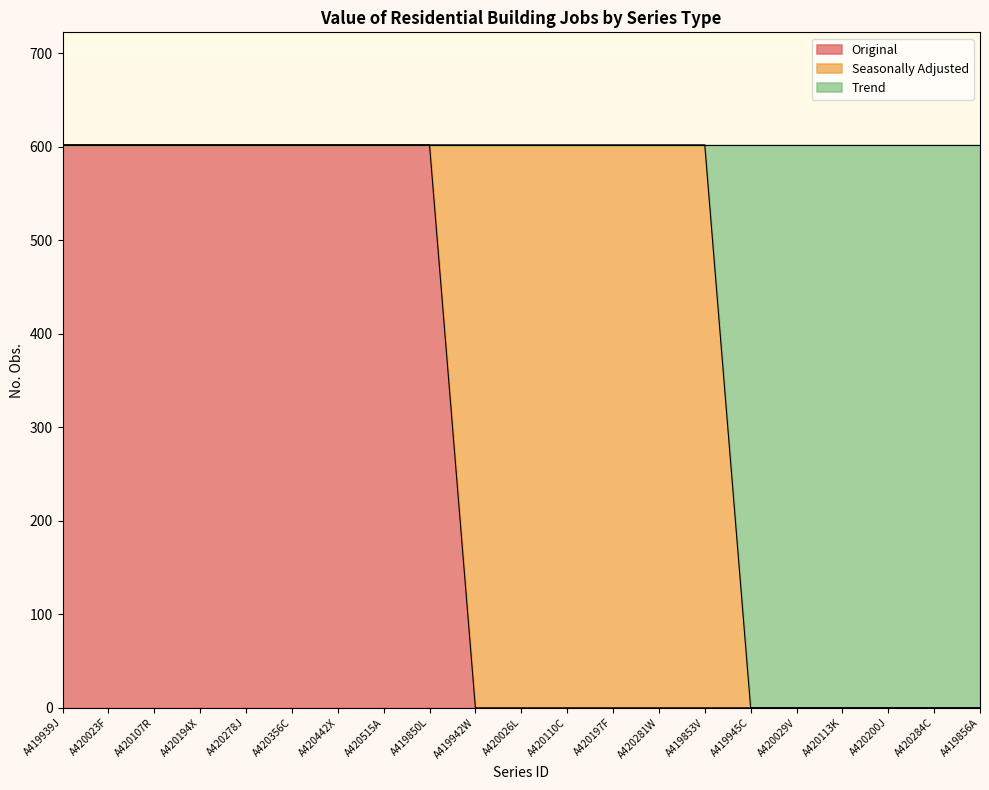

True or false: No. Obs. has a value of 837 at A420110C.

False